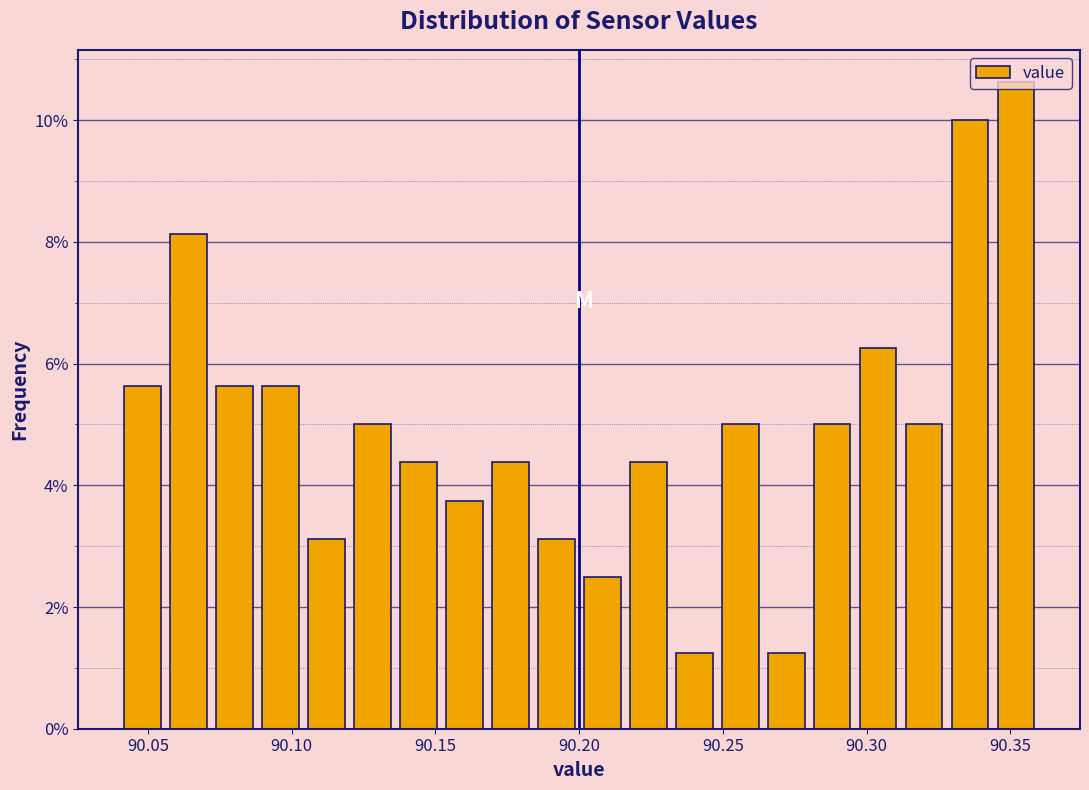

Around what value on the x-axis is the tallest bar? Give the approximate position of its centre, as read against the axis.

90.350